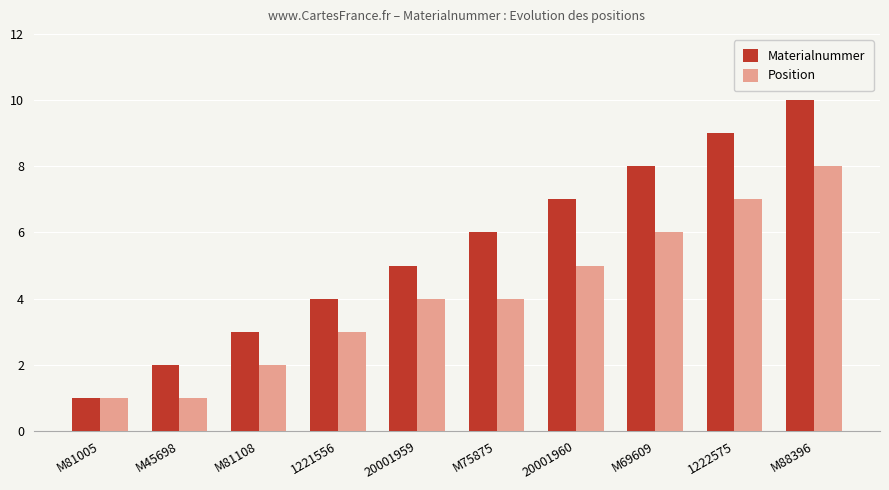

What is the label of the 5th bar from the left?

20001959